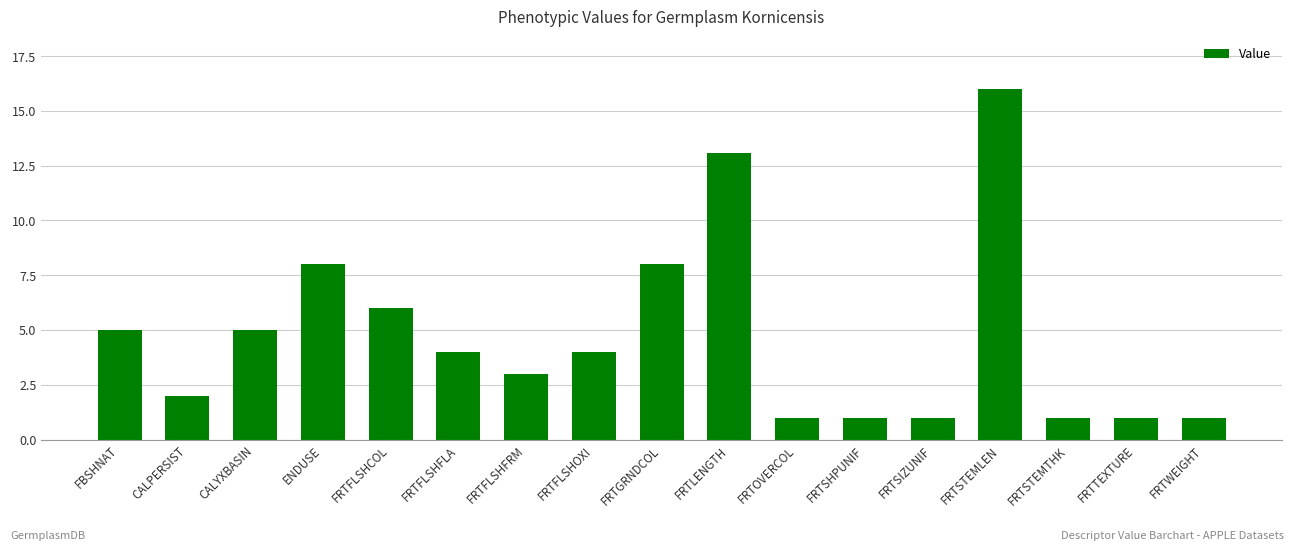

What is the change in value from FBSHNAT to FRTSHPUNIF?

-4.0